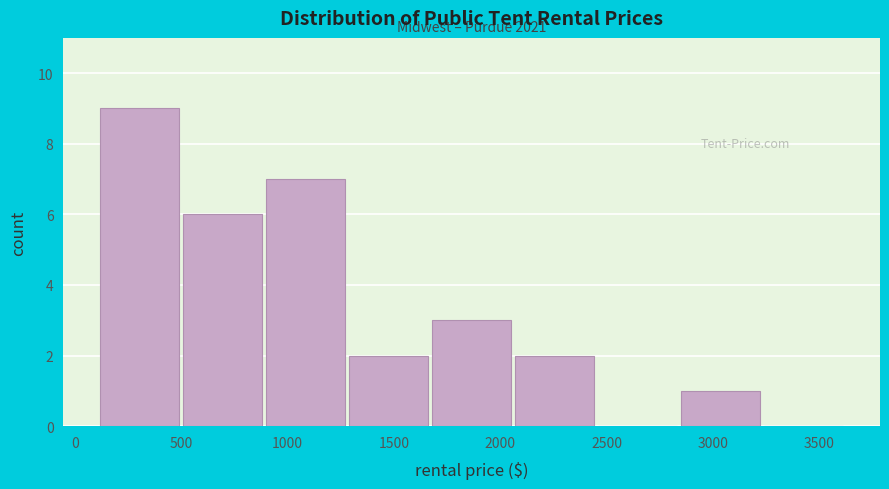

Over which range of the x-axis is the bar tallest?

110 to 500